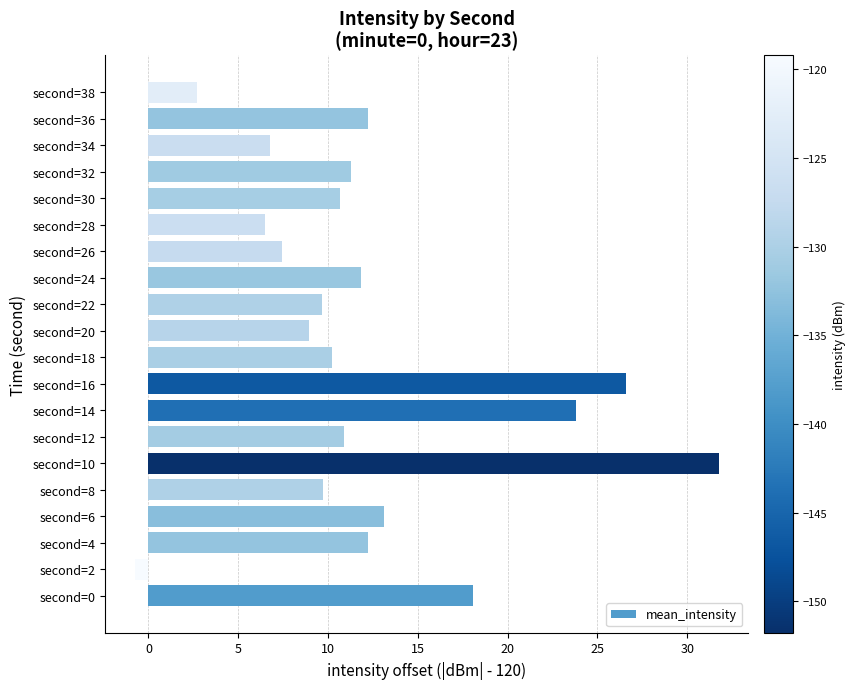

The value at second=26 is 2.7. True or false?

False